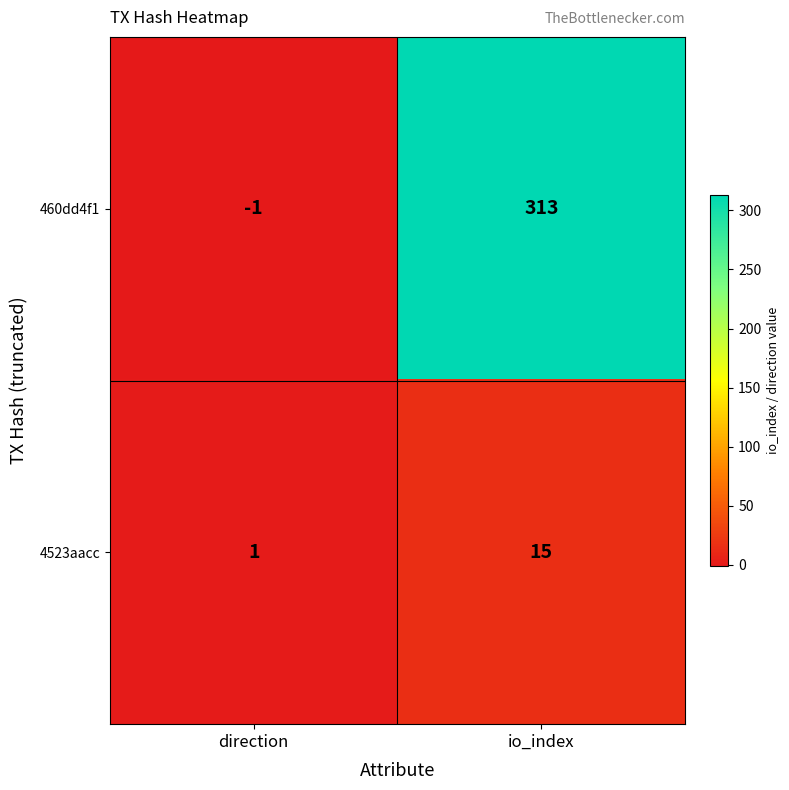

What is the difference between the highest and lowest values at direction?

2